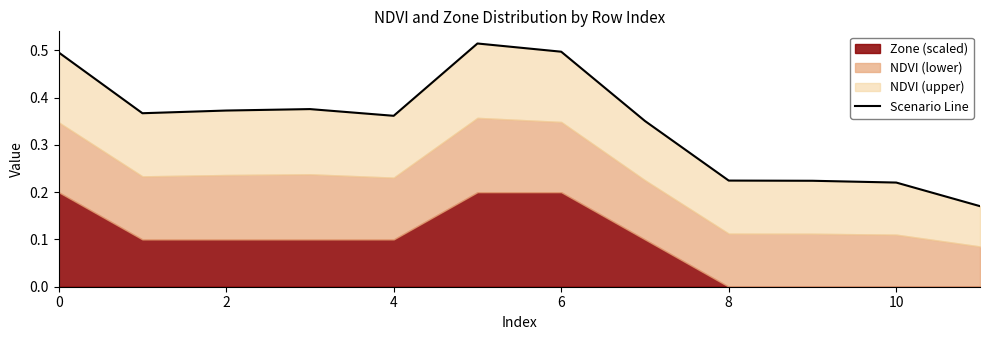

What is the average value?

0.3